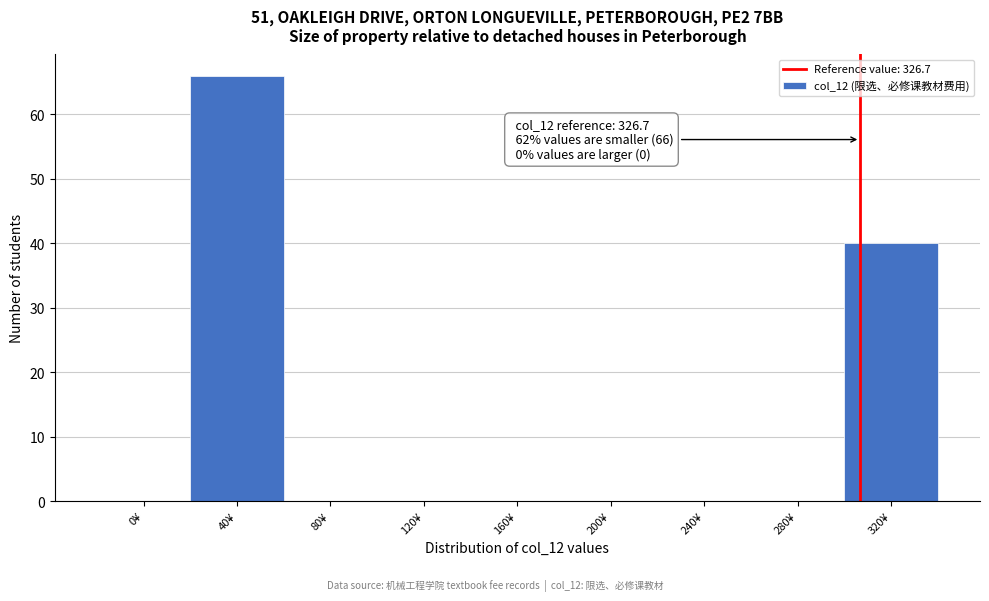

Reading left to right, list all the values displayed in this chart.

0¥=0	40¥=66	80¥=0	120¥=0	160¥=0	200¥=0	240¥=0	280¥=0	320¥=40